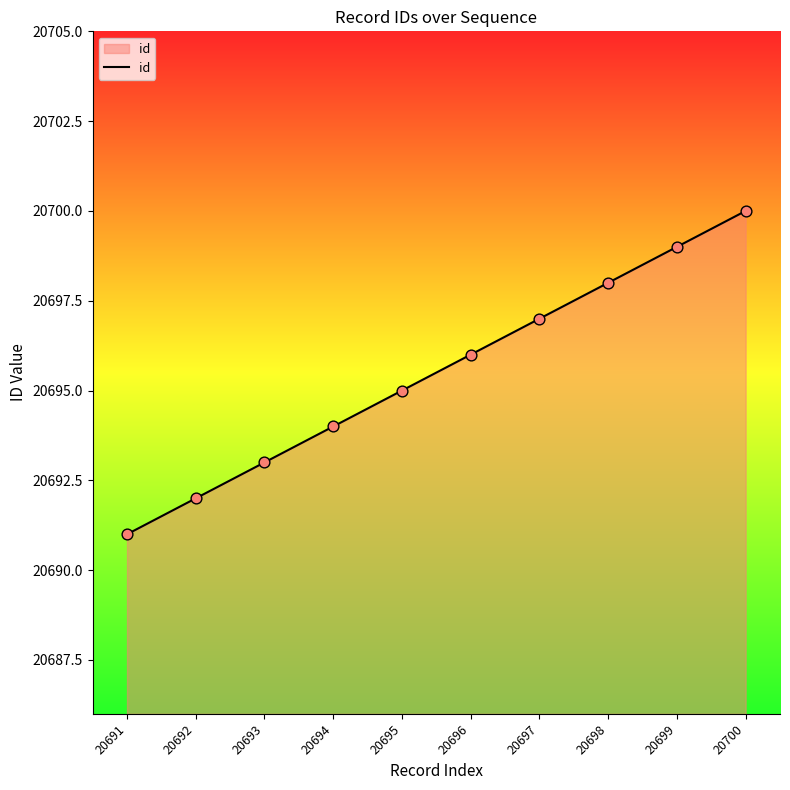

What is the ratio of the value at 20693 to the value at 20697?

1.0